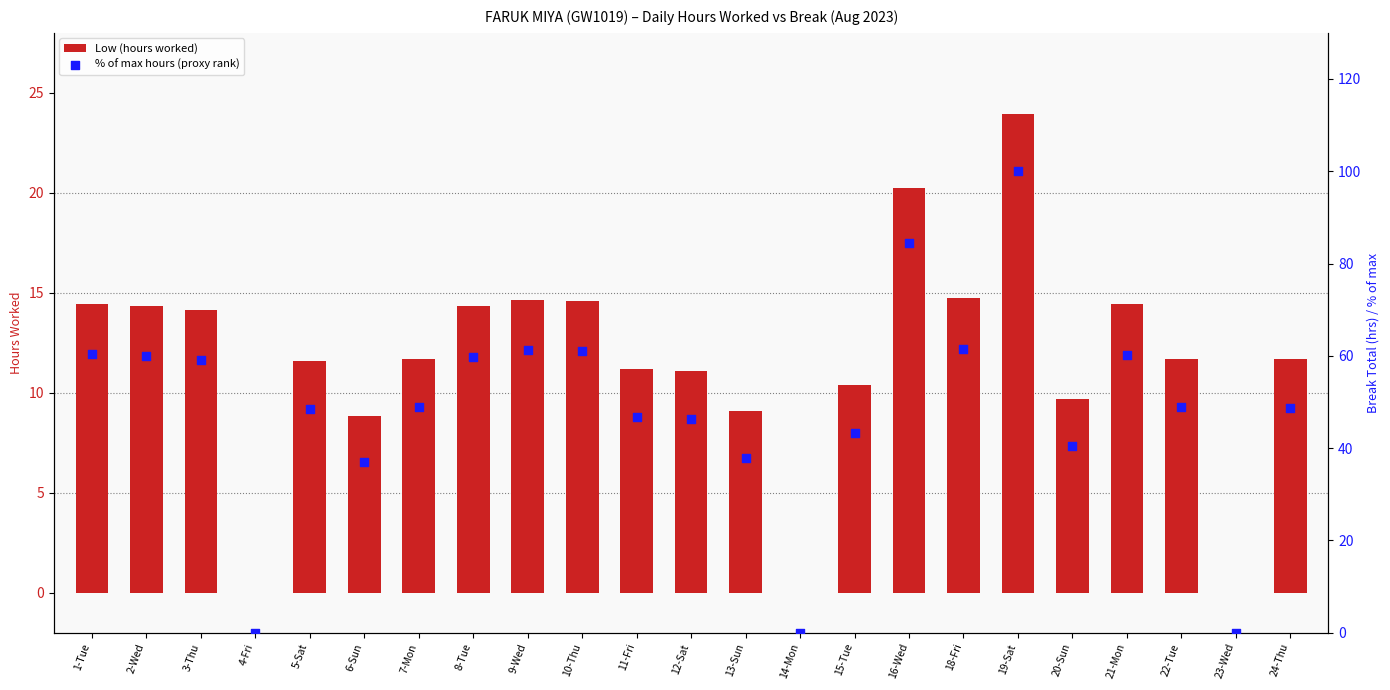

What is the total value across all series at 22-Tue?

60.5